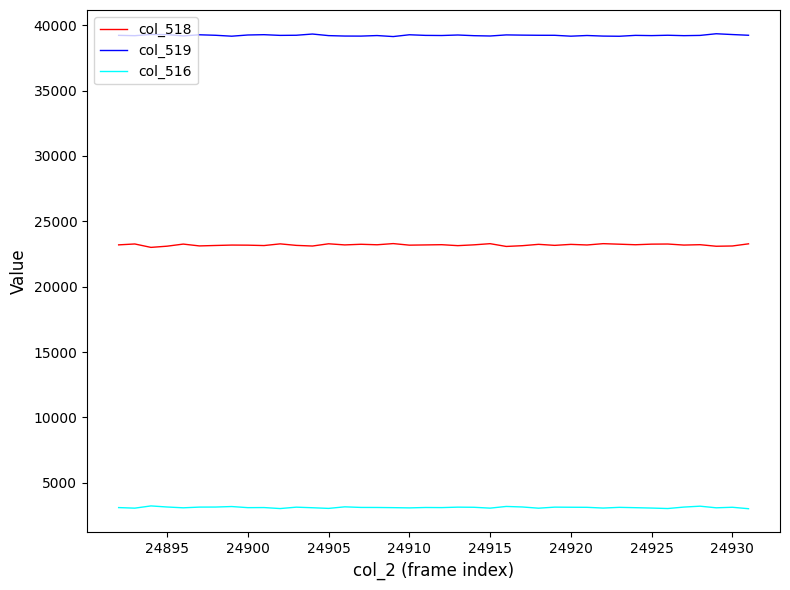

How many categories are shown in the chart?

40